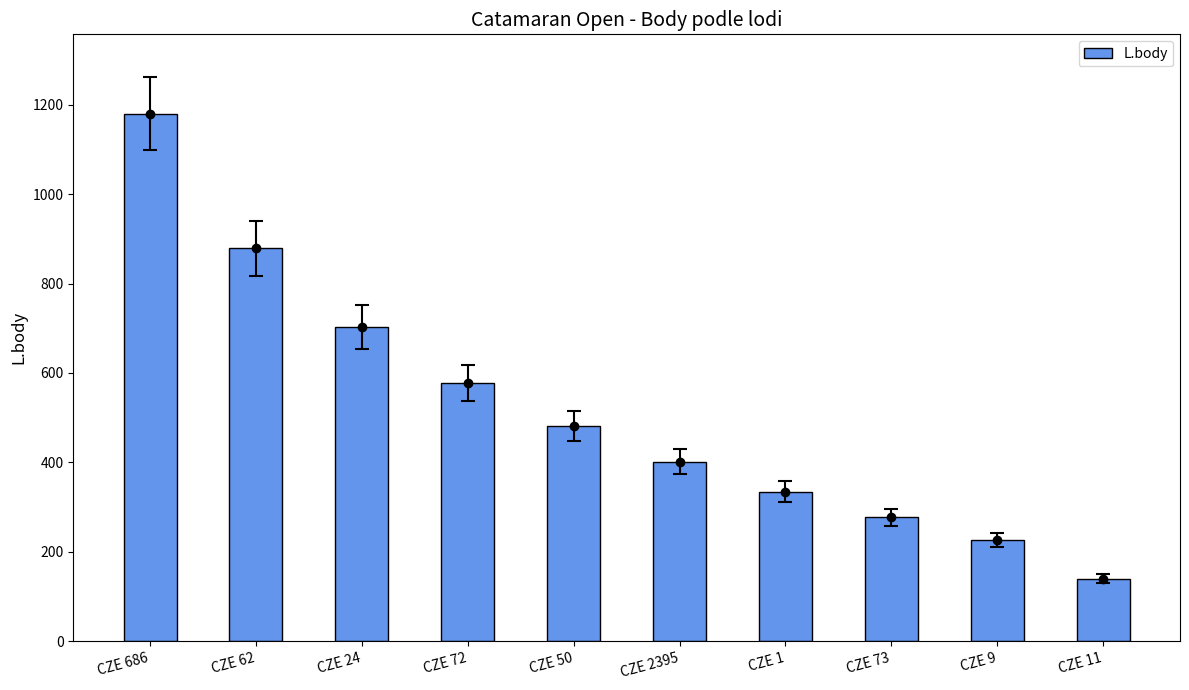

Rank the categories by value from lowest to highest.

CZE 11, CZE 9, CZE 73, CZE 1, CZE 2395, CZE 50, CZE 72, CZE 24, CZE 62, CZE 686